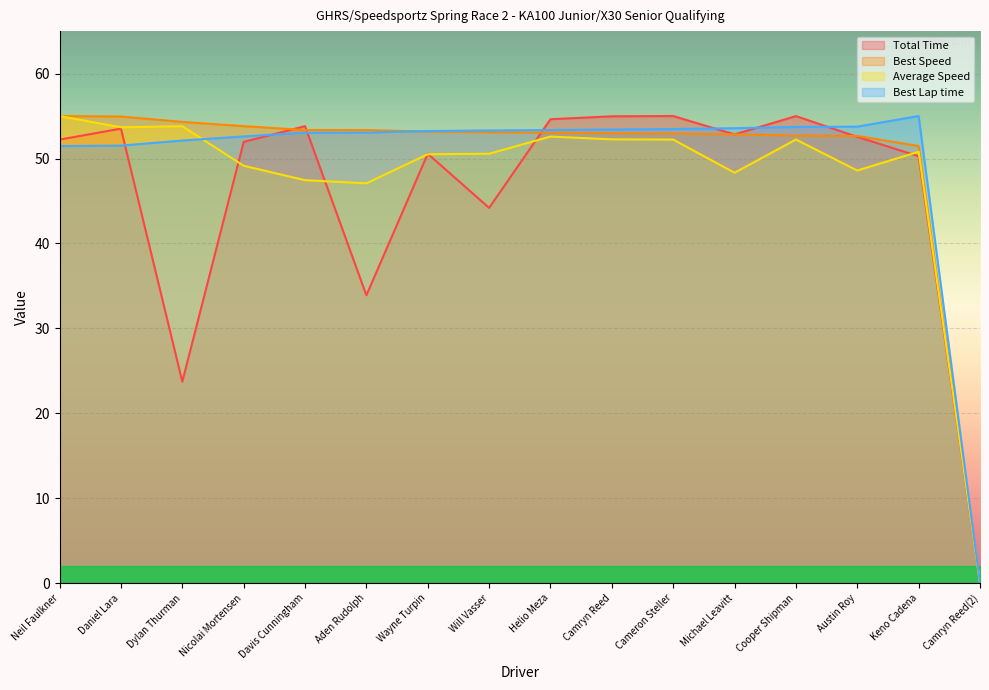

Which has a higher value, Austin Roy or Camryn Reed(2)?

Austin Roy